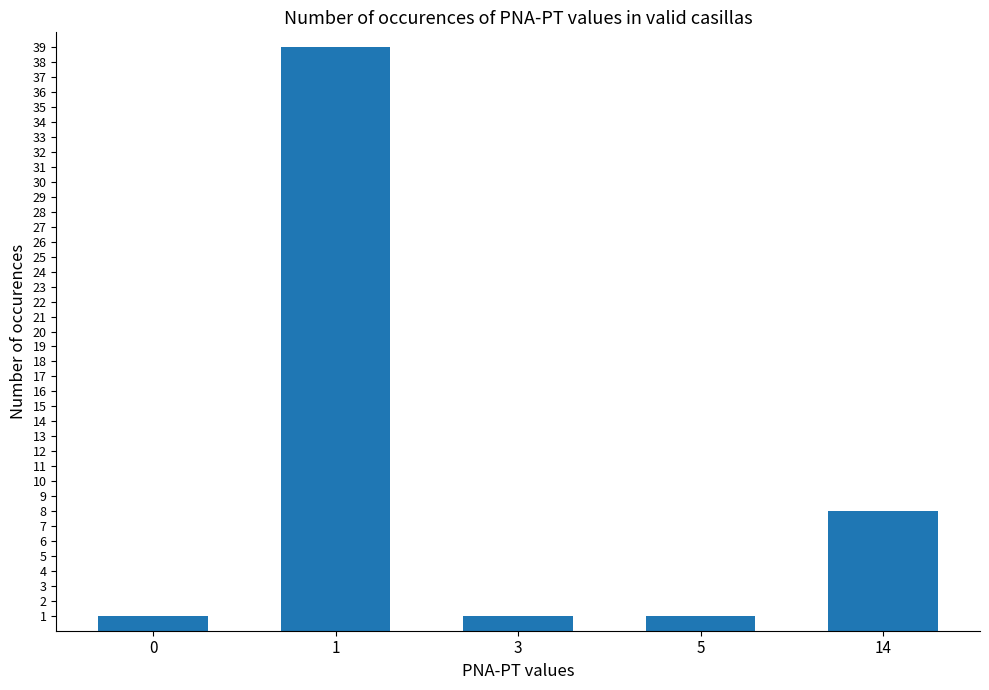

Approximately how many times larger is the value at 14 compared to 3?

8.0